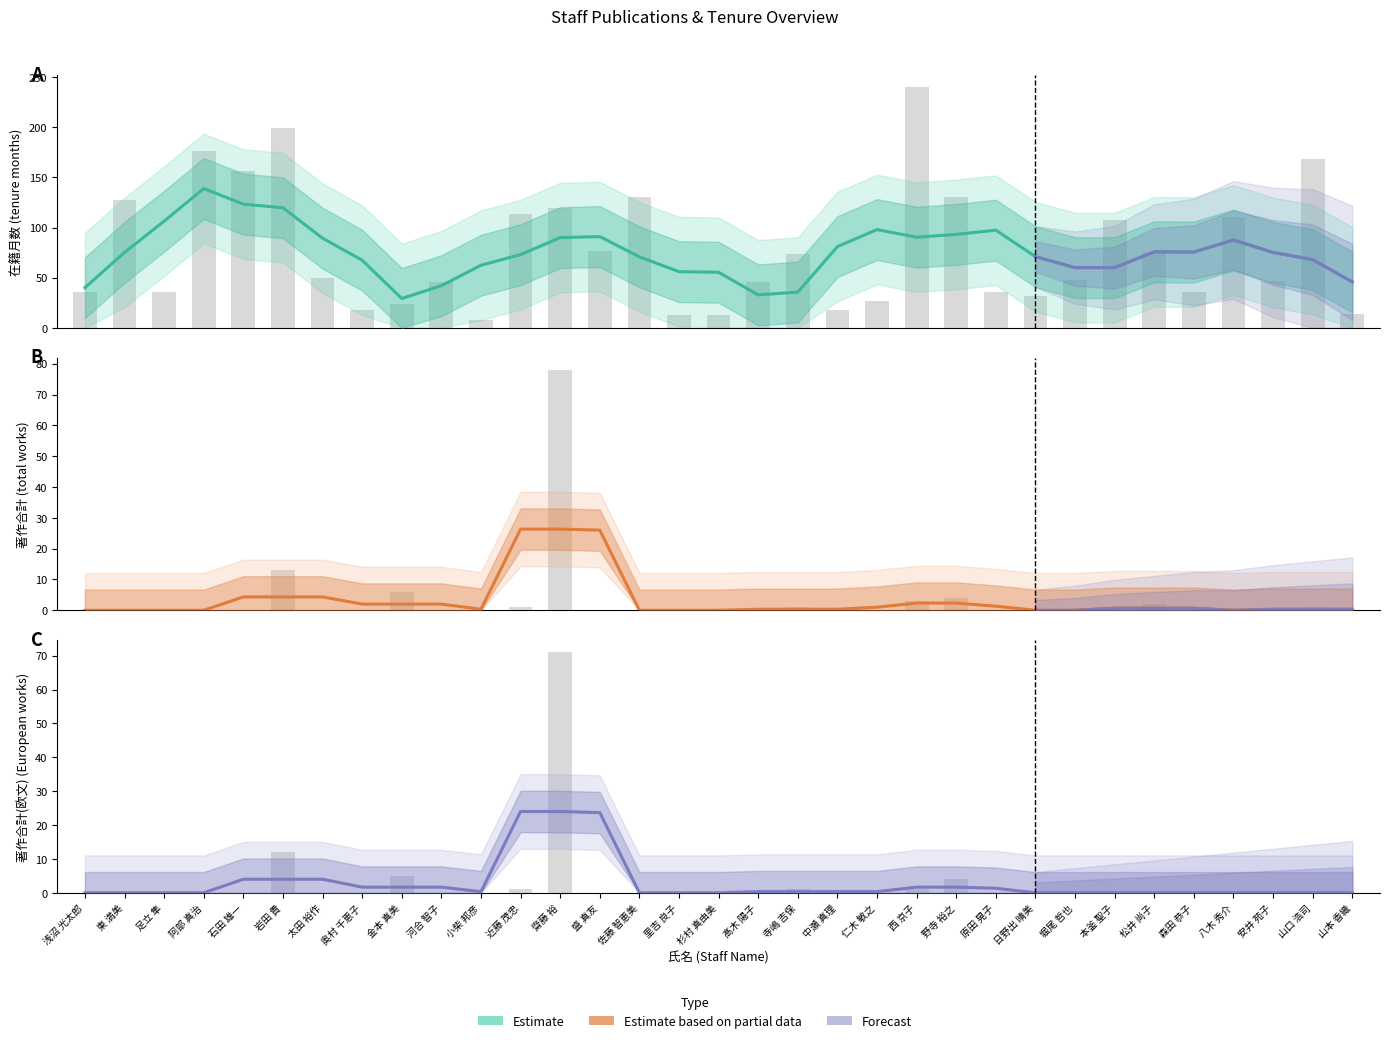

How many positive values does the 著作合計 (total works) series have?

23